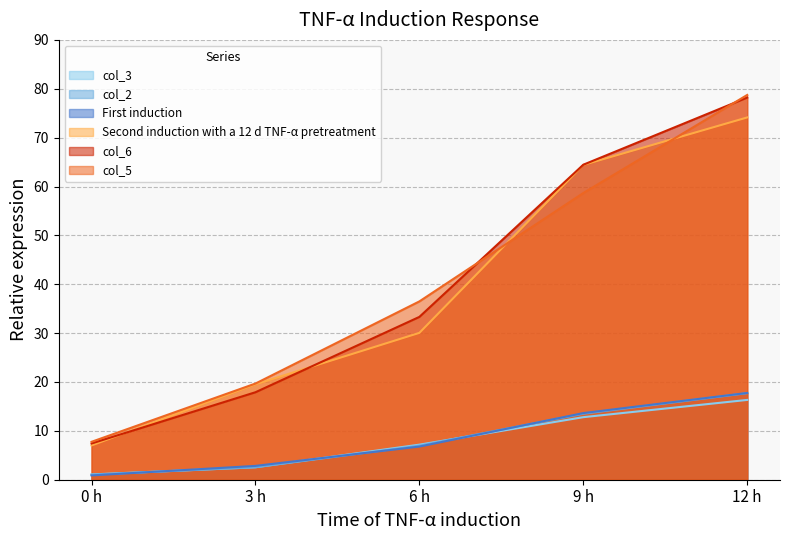

Reading left to right, extract all data points from this chart.

First induction: 0.9	2.8	6.8	13.6	17.8
col_2: 1.0	2.5	7.0	13.5	17.7
col_3: 1.1	2.6	7.2	12.8	16.3
Second induction with a 12 d TNF-α pretreatment: 7.0	19.5	30.1	64.4	74.1
col_5: 7.8	19.7	36.5	58.7	78.7
col_6: 7.4	17.9	33.3	64.5	78.2